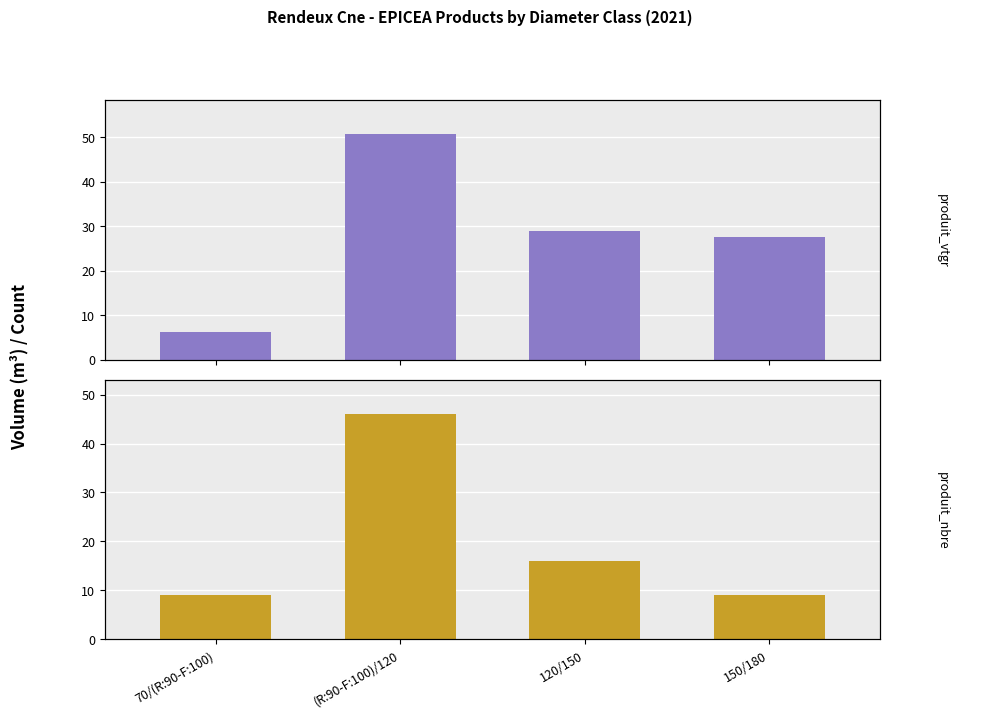

How many bars are there in each group?

2